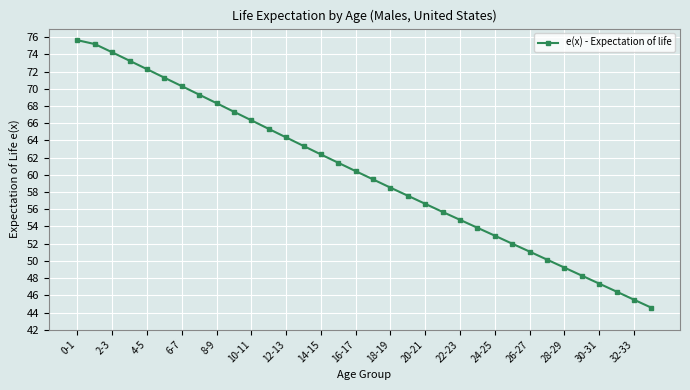

What is the maximum value shown in the chart?

75.7